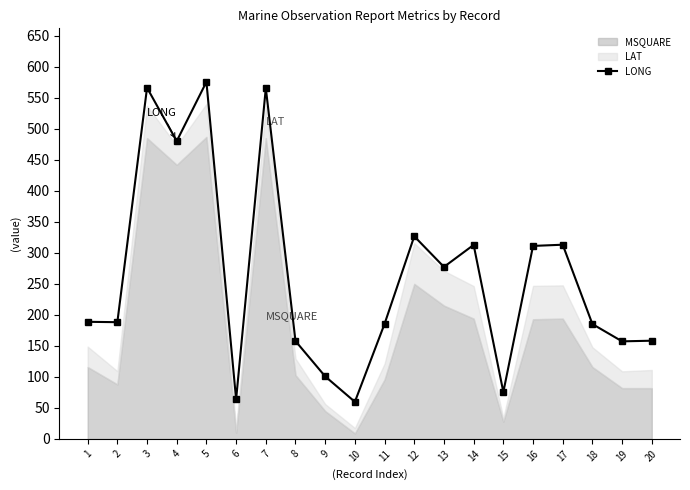

The value of LONG at 18 is 185.2. True or false?

True